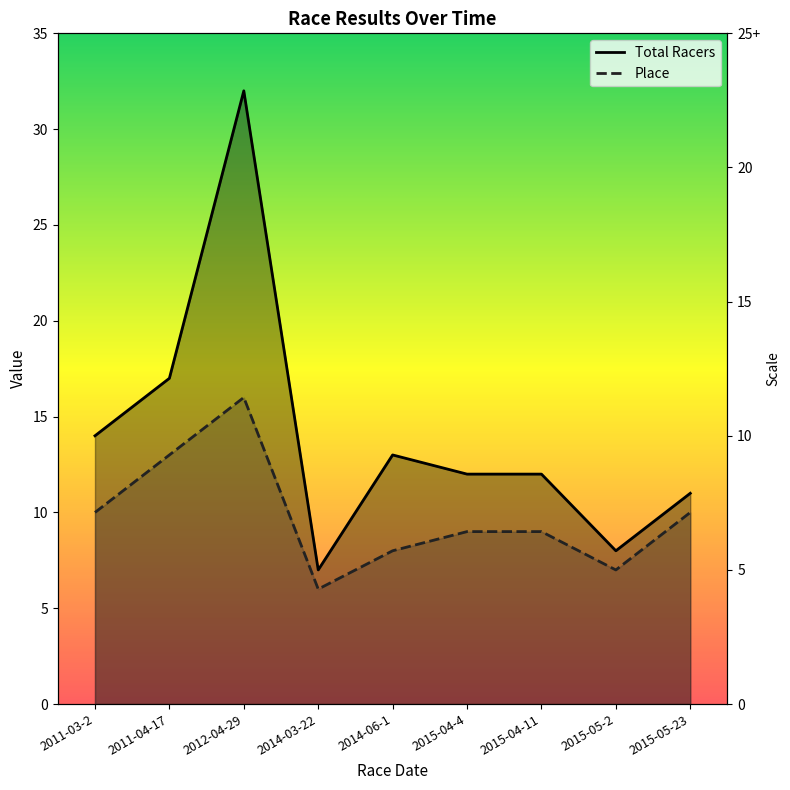

Where is the first local maximum for Place?

2012-04-29